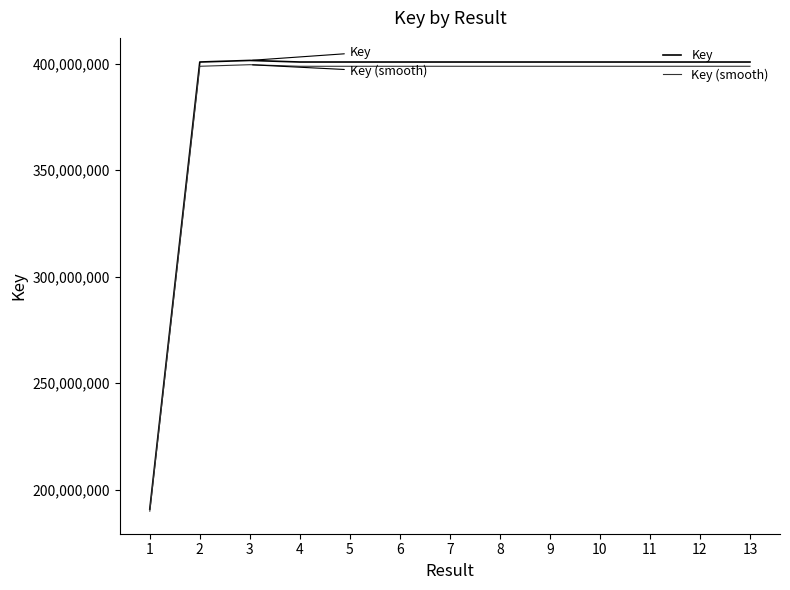

Rank the series by their average value, from lowest to highest.

Key (smooth), Key